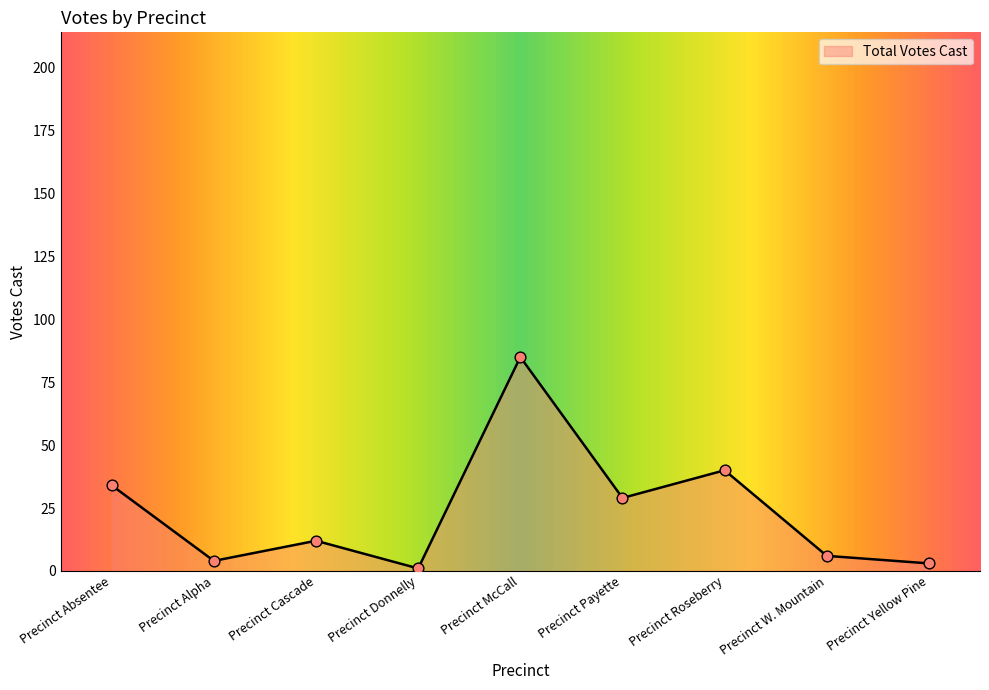

Approximately how many times larger is the value at Precinct Alpha compared to Precinct Payette?

0.1